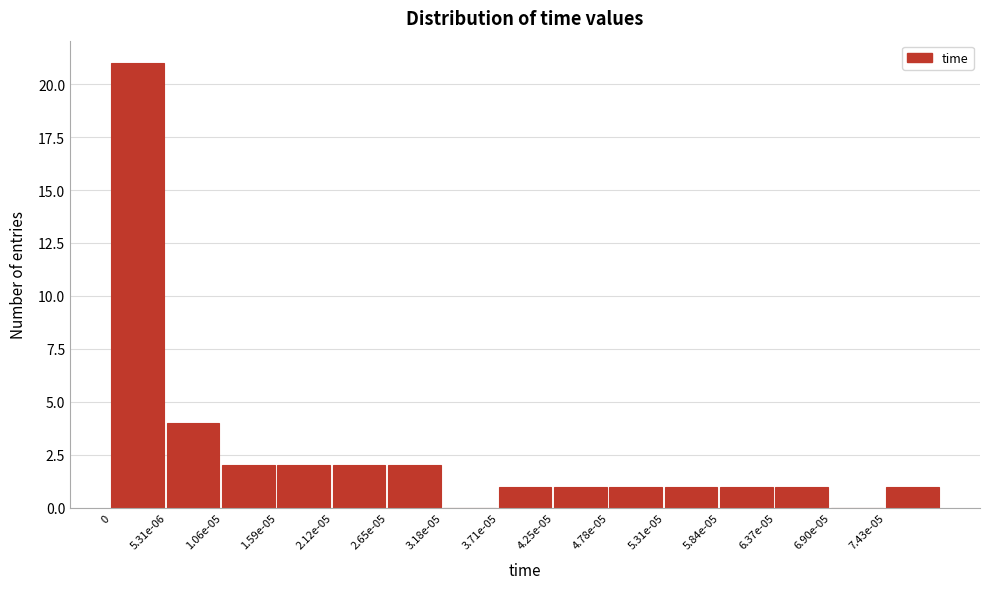

Reading right to left, what are all the values shown in this chart?

7.43e-05=1	6.90e-05=0	6.37e-05=1	5.84e-05=1	5.31e-05=1	4.78e-05=1	4.25e-05=1	3.71e-05=1	3.18e-05=0	2.65e-05=2	2.12e-05=2	1.59e-05=2	1.06e-05=2	5.31e-06=4	0=21